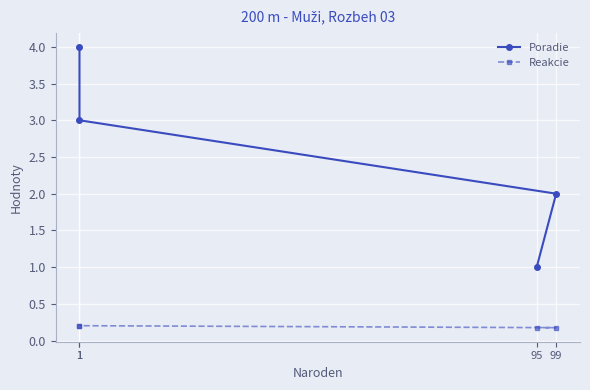

Count the Reakcie values in the range 0 to 1.

4